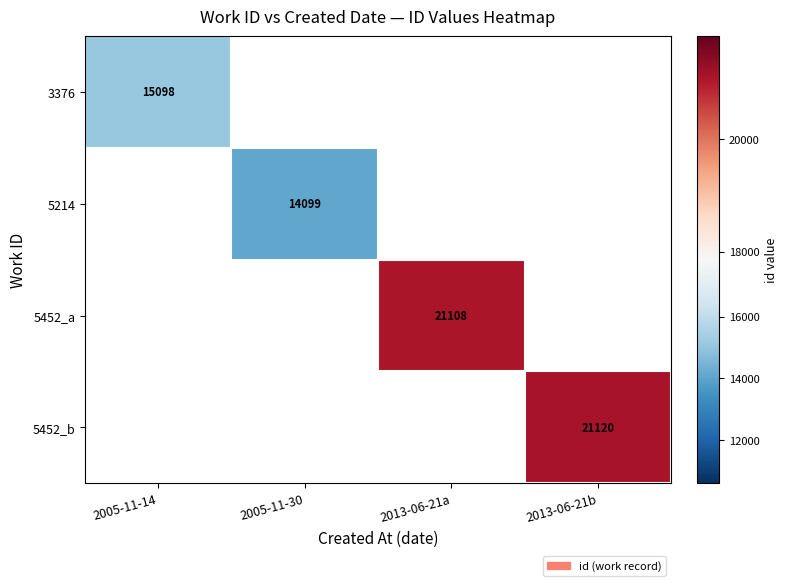

True or false: 5452_b has a value of 34752 at 2013-06-21b.

False